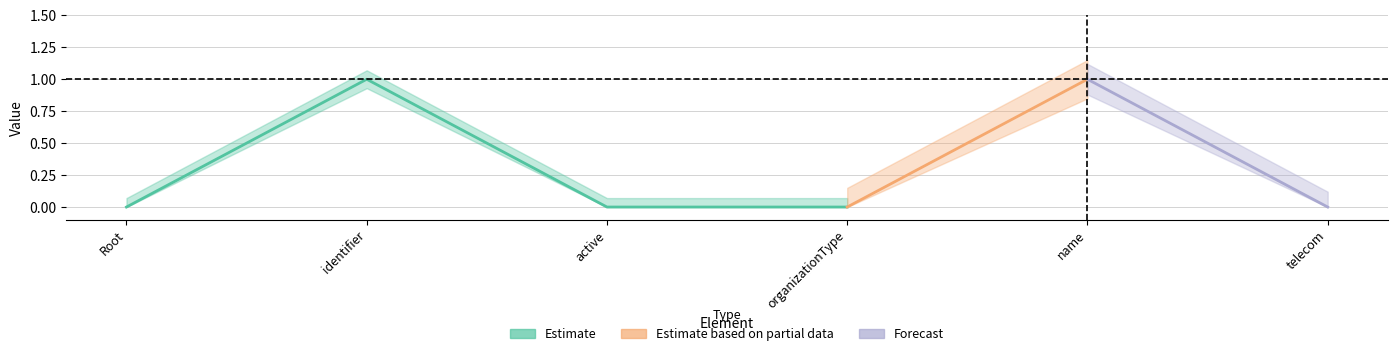

Which has a higher value, TWOrganization.identifier or TWOrganization.telecom?

TWOrganization.identifier